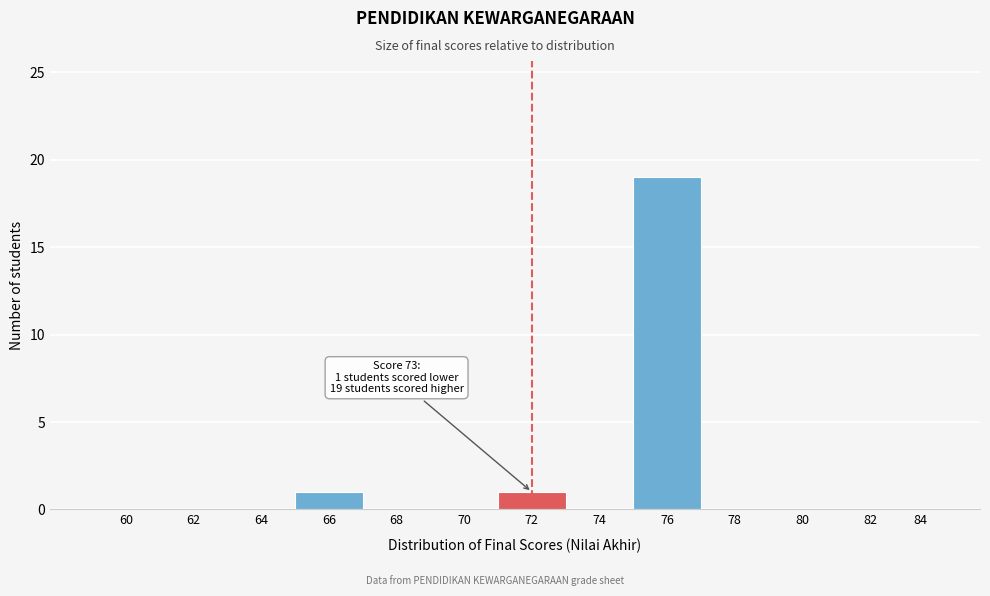

Reading left to right, extract all data points from this chart.

60=0	62=0	64=0	66=1	68=0	70=0	72=1	74=0	76=19	78=0	80=0	82=0	84=0